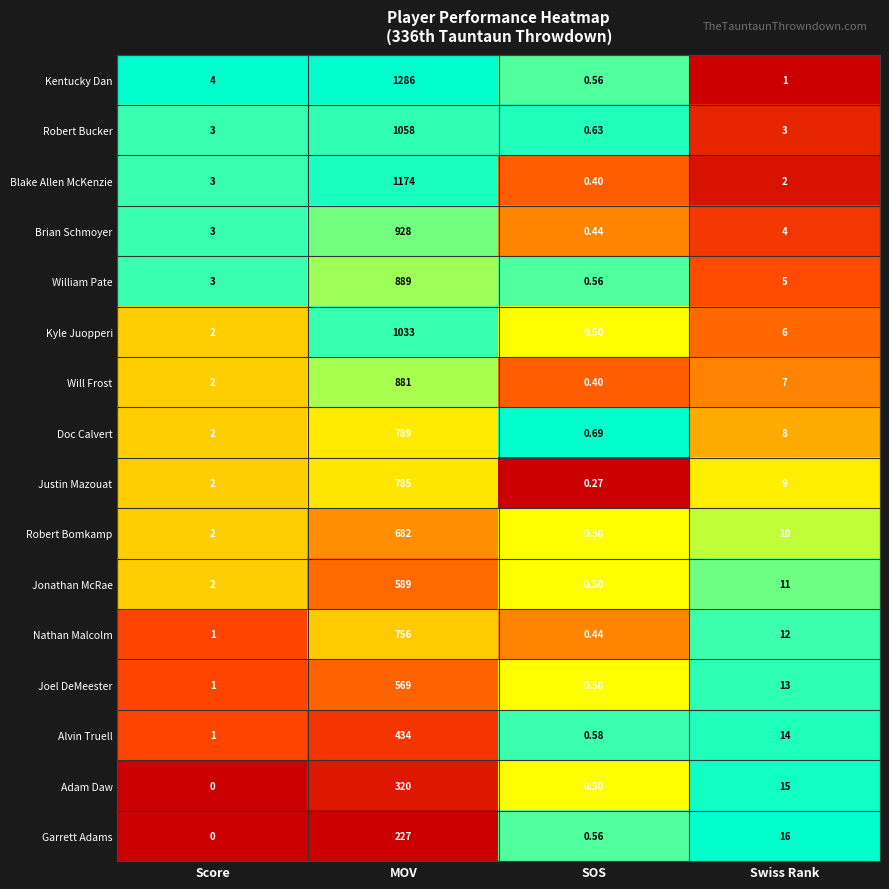

At which label does Justin Mazouat reach its minimum?

SOS